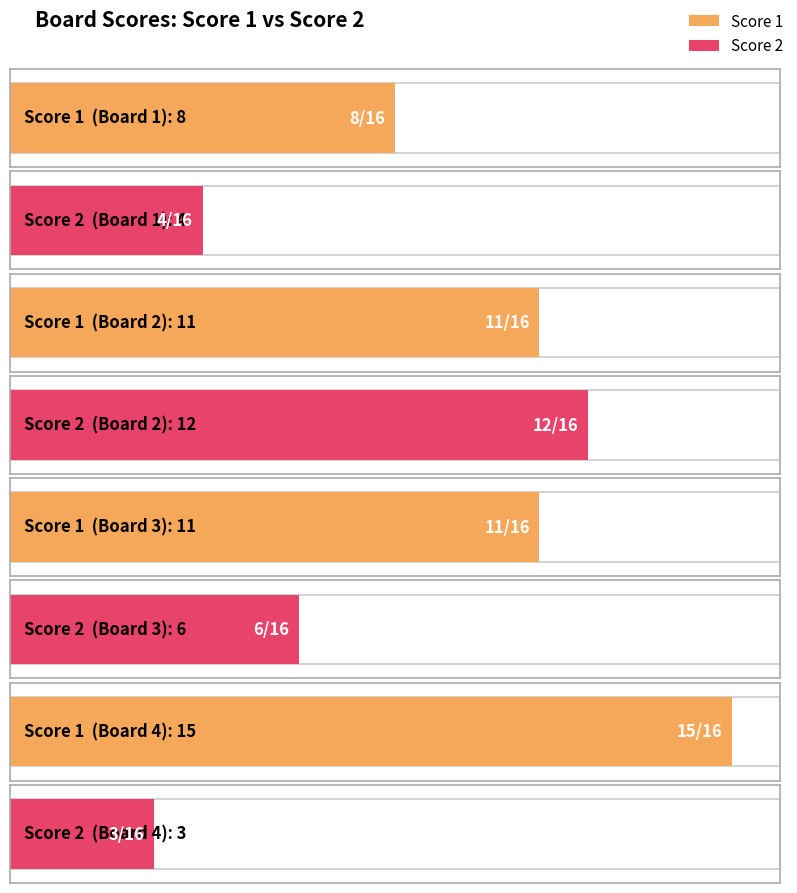

What is the value of the Score 1 bar at the 4th from the left?

15